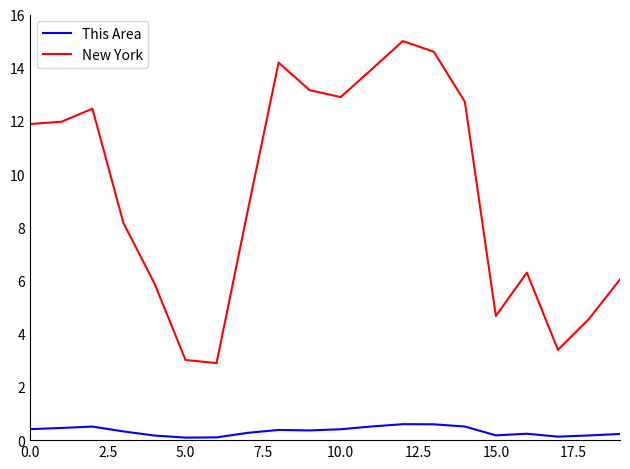

What is the difference between the maximum and minimum values in the This Area series?

0.5